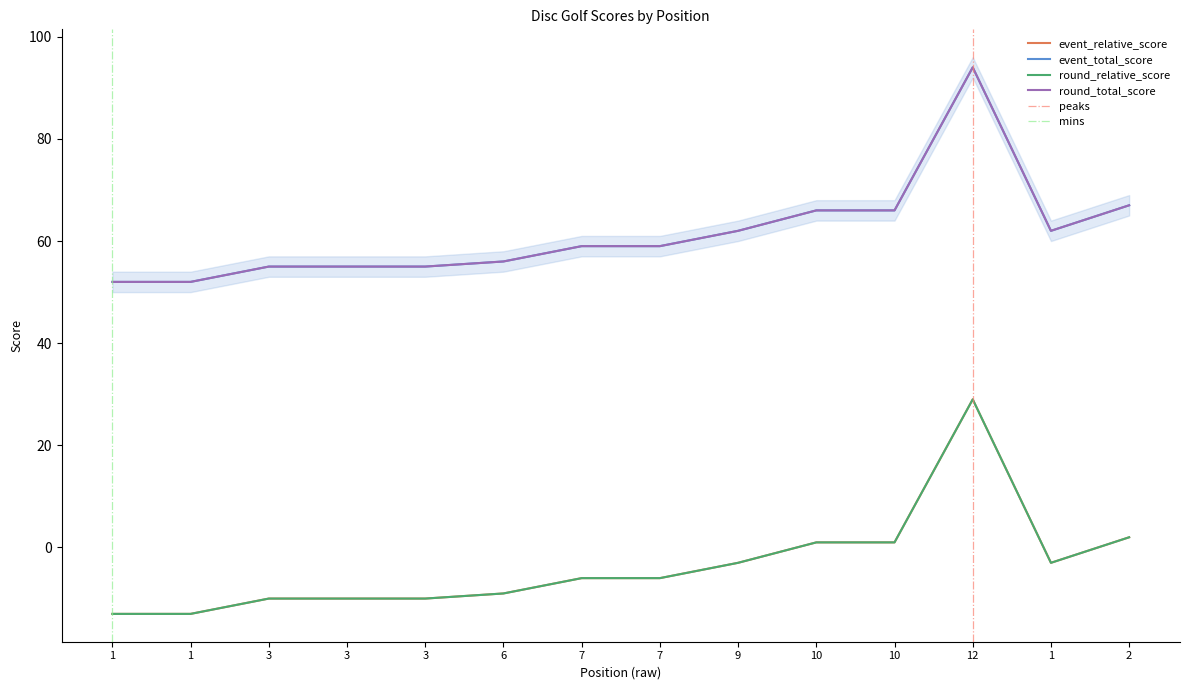

How many values in round_relative_score are below zero?

10